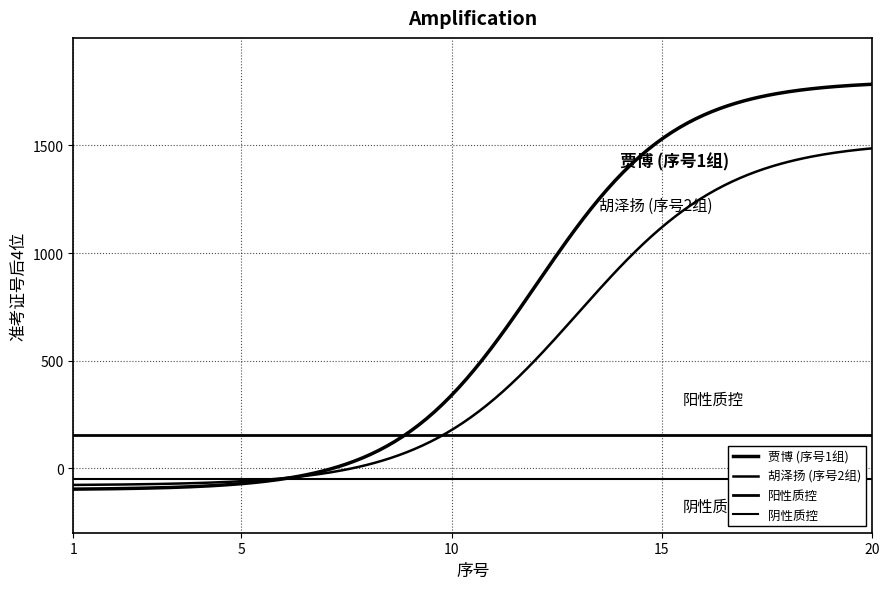

What is the value of the 序号1-20 point at the 6th from the left?

6.0